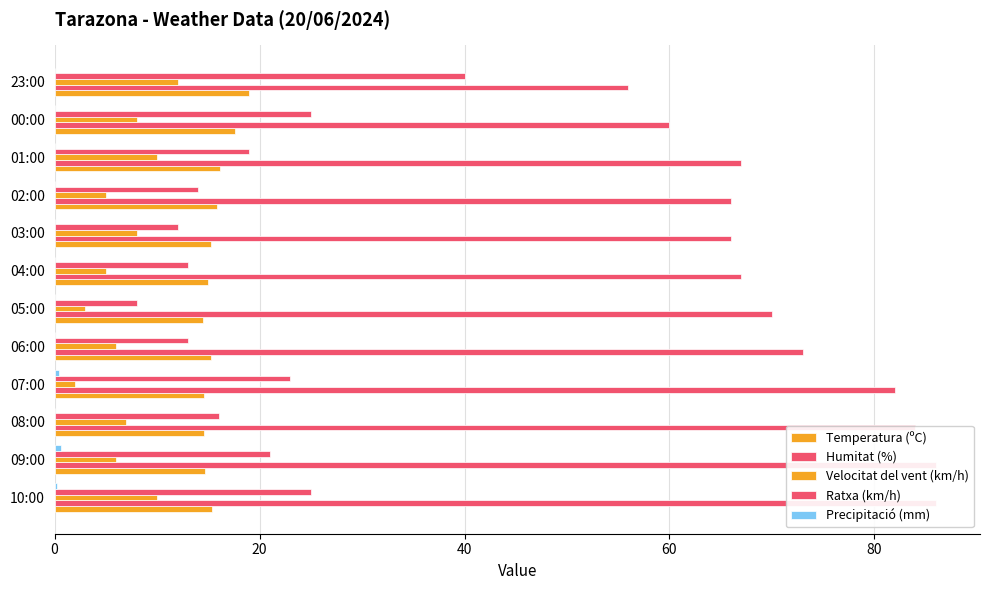

What is the difference between the maximum and second lowest values in the Humitat (%) series?

26.0